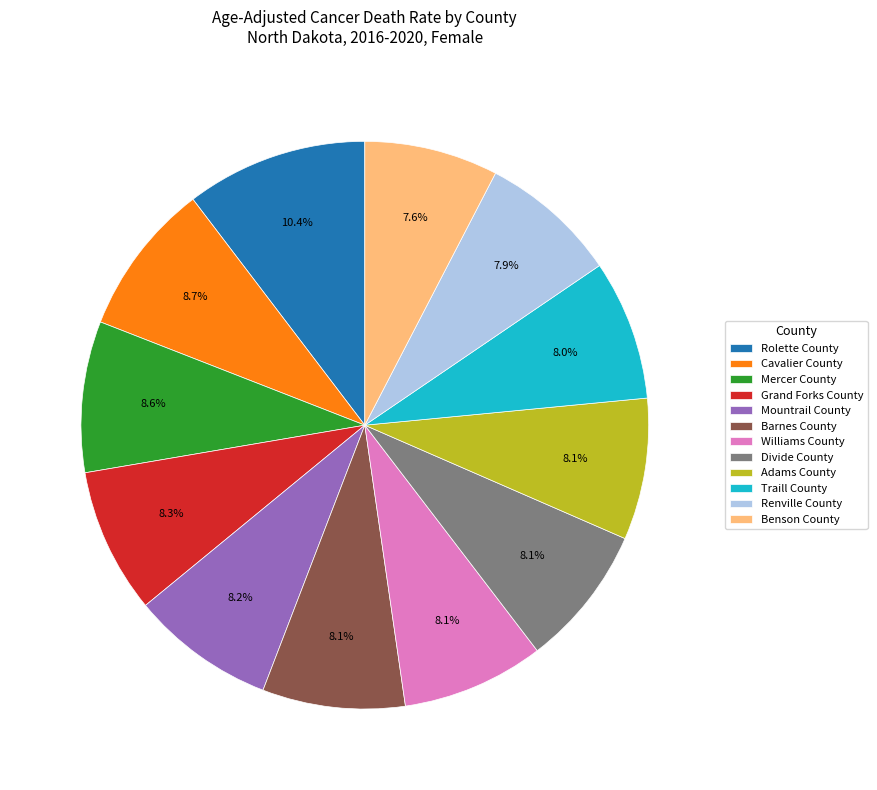

To the nearest percent, what portion does Barnes County represent?

8%